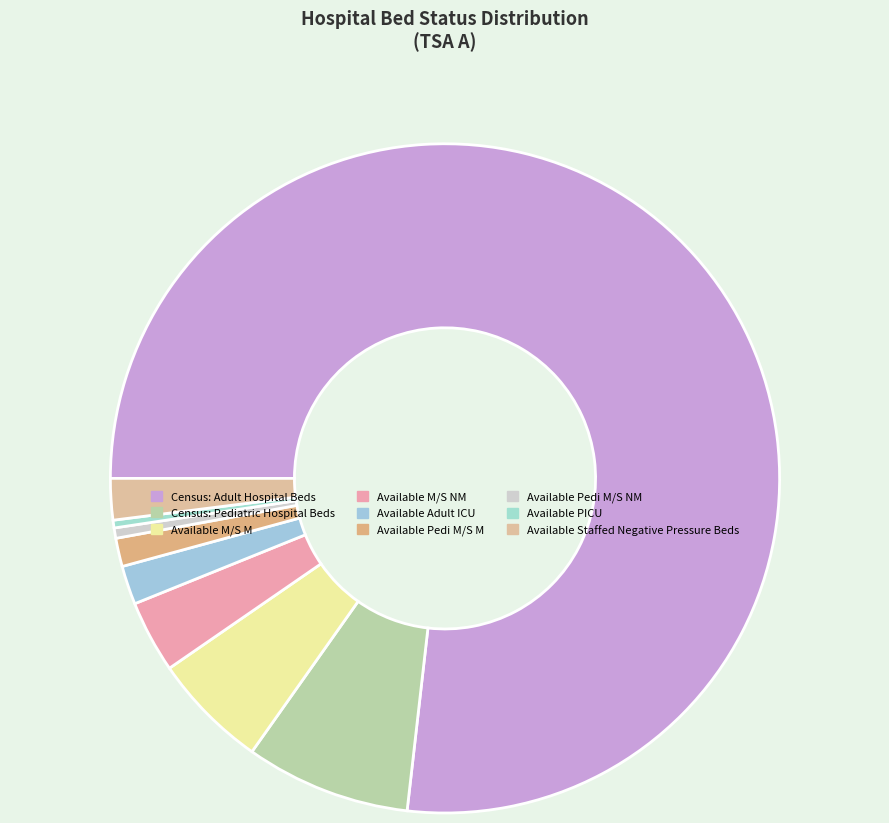

Is Census: Adult Hospital Beds the majority of the pie?

Yes